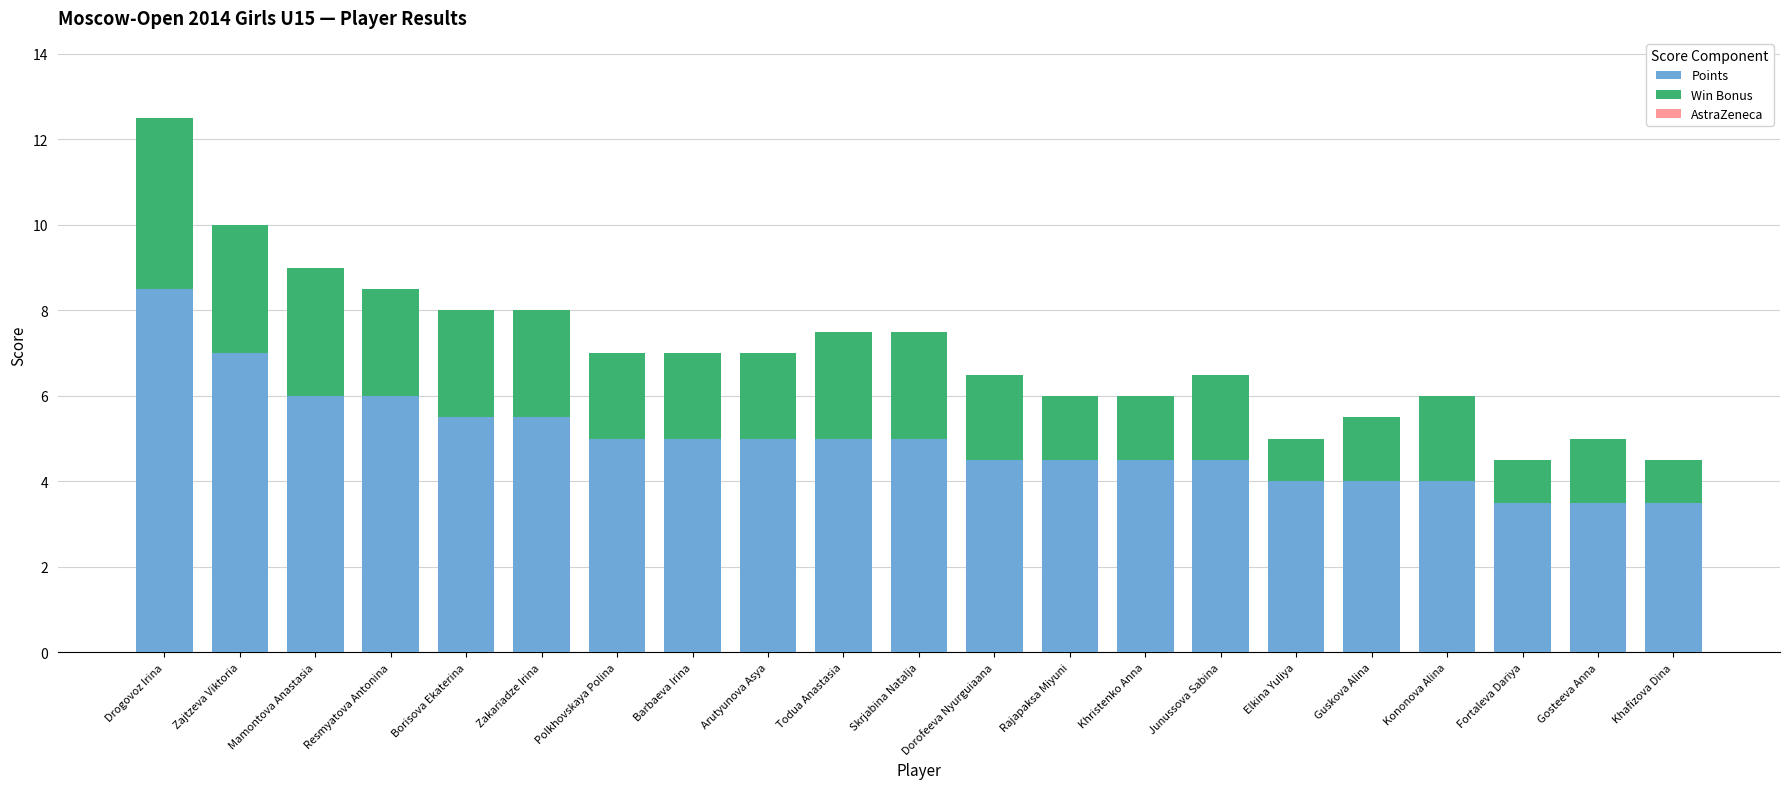

What is the sum of all Points values?

104.0